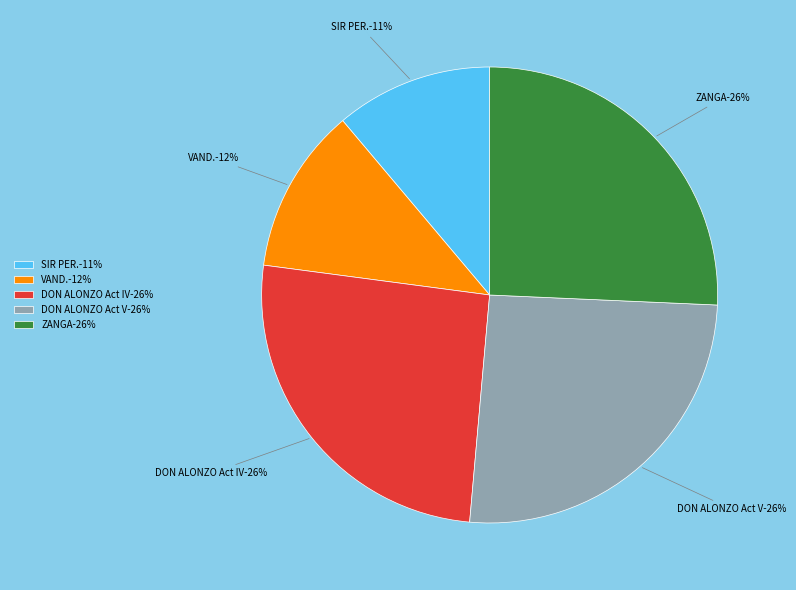

To the nearest percent, what percentage of the pie is ZANGA (id:22308)?

26%